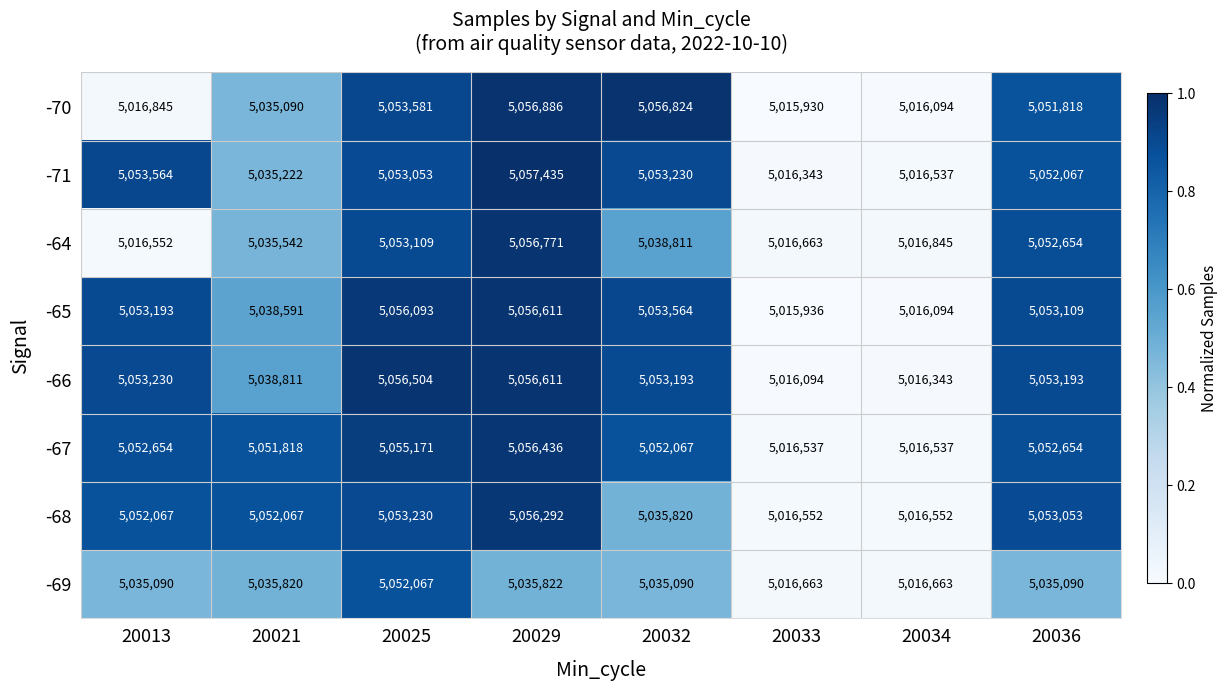

Which category has the highest value across all series?

20029